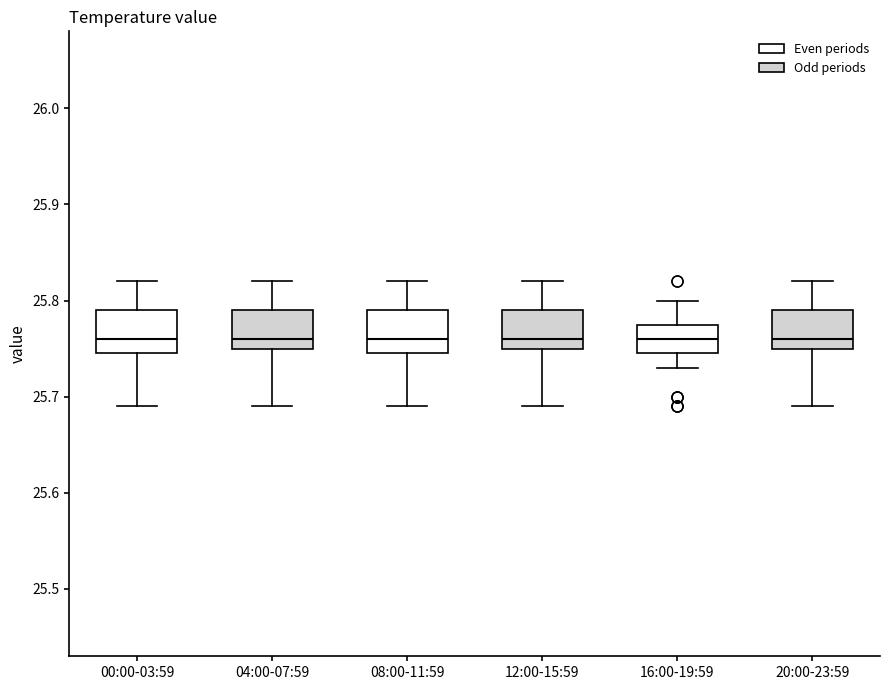

Reading left to right, transcribe this box plot: for each box, give where its median line is, the range the box spans, and where its two whiskers end, as read against the y-axis. The values are not printed on the chart, so give them approximately, as read against the axis.

00:00-03:59: median 25.76, box 25.75 to 25.79, whiskers 25.69 to 25.82
04:00-07:59: median 25.76, box 25.75 to 25.79, whiskers 25.69 to 25.82
08:00-11:59: median 25.76, box 25.75 to 25.79, whiskers 25.69 to 25.82
12:00-15:59: median 25.76, box 25.75 to 25.79, whiskers 25.69 to 25.82
16:00-19:59: median 25.76, box 25.75 to 25.78, whiskers 25.73 to 25.80
20:00-23:59: median 25.76, box 25.75 to 25.79, whiskers 25.69 to 25.82